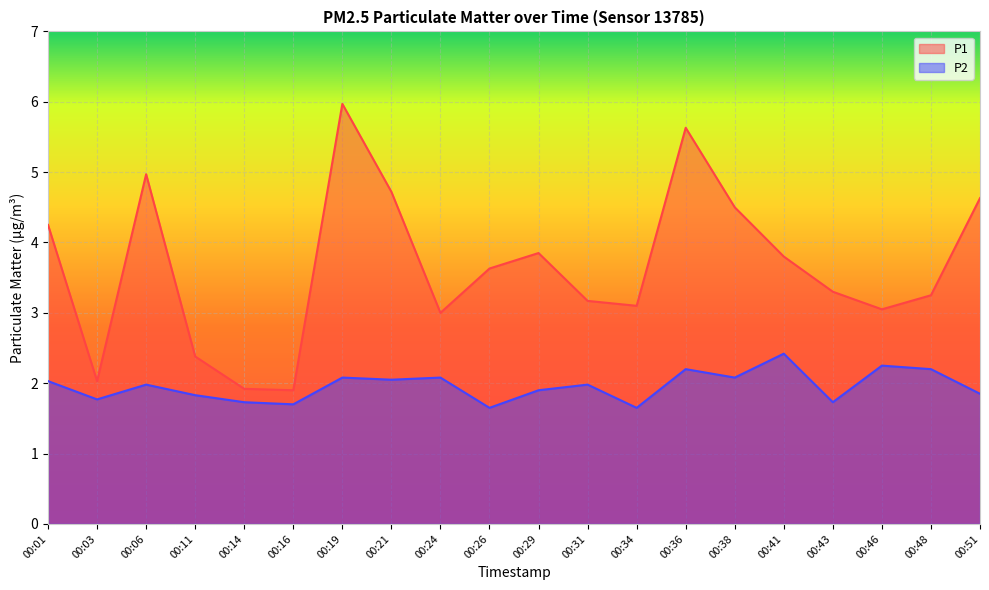

List the labels in order of P1 value, smallest first.

00:16, 00:14, 00:03, 00:11, 00:24, 00:46, 00:34, 00:31, 00:48, 00:43, 00:26, 00:41, 00:29, 00:01, 00:38, 00:51, 00:21, 00:06, 00:36, 00:19